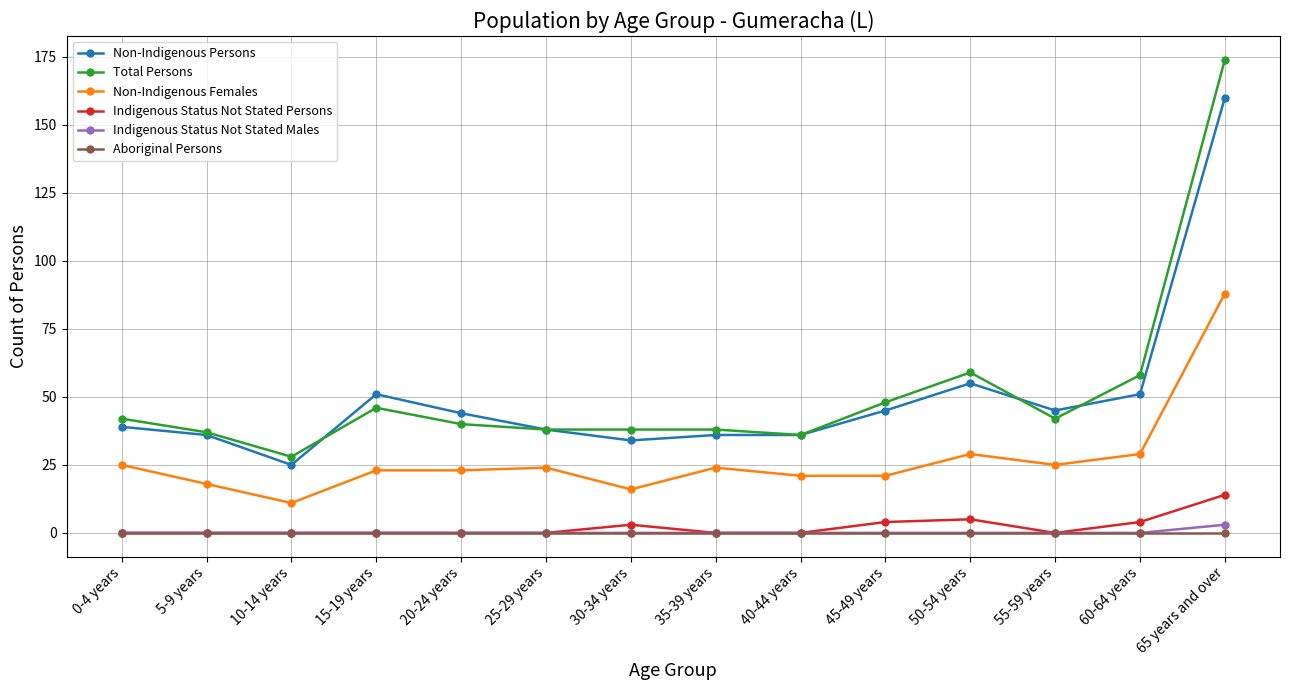

Which series has the largest range (max minus min)?

Total Persons